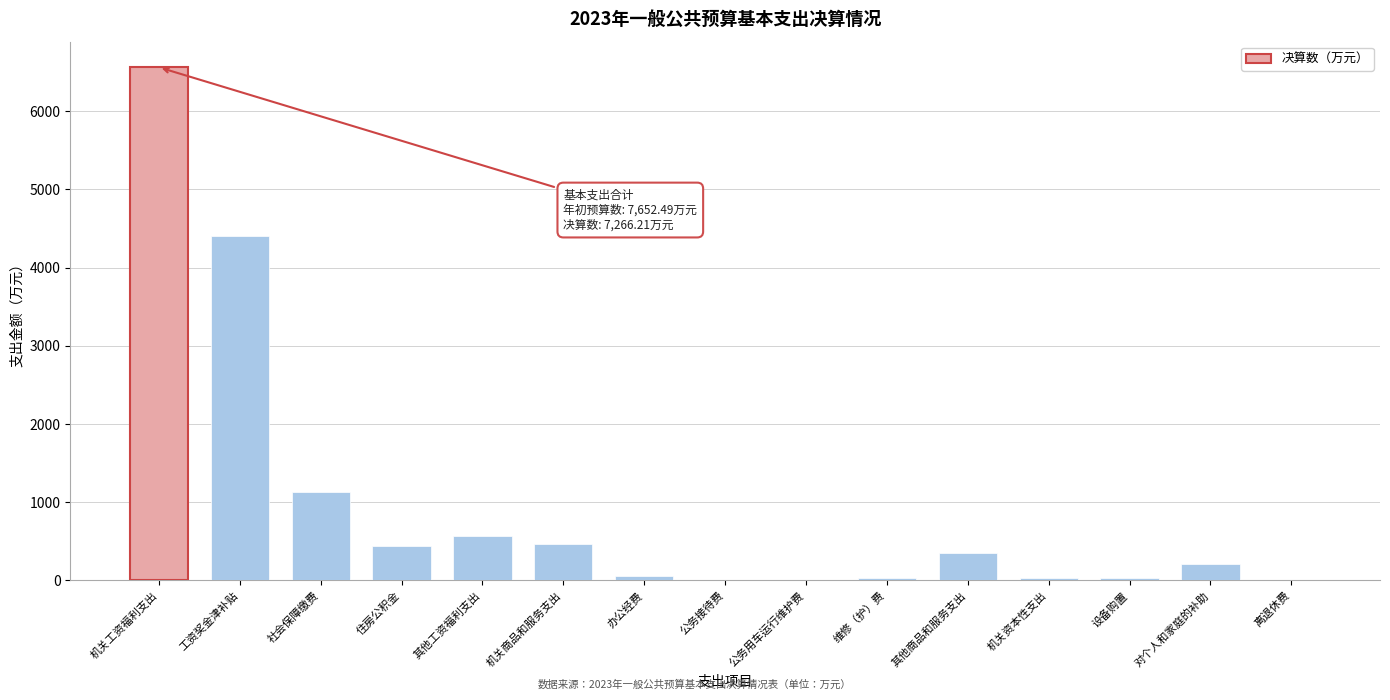

What is the change in value from 其他工资福利支出 to 对个人和家庭的补助?

-362.4